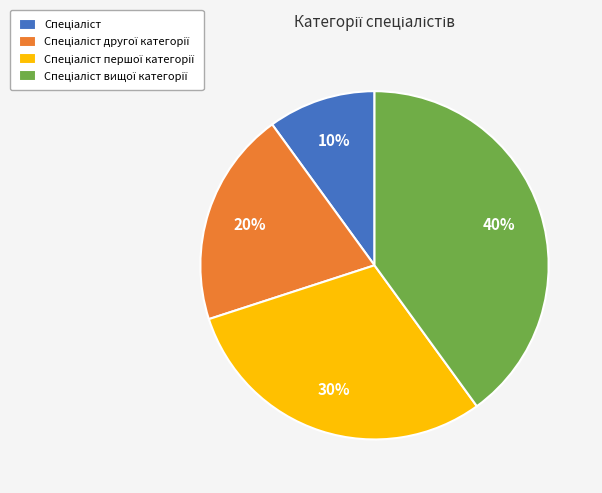

To the nearest percent, what is the average slice percentage?

25%